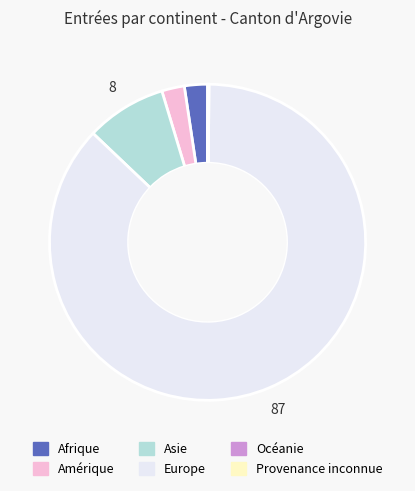

Which category has the biggest portion of the pie?

Europe